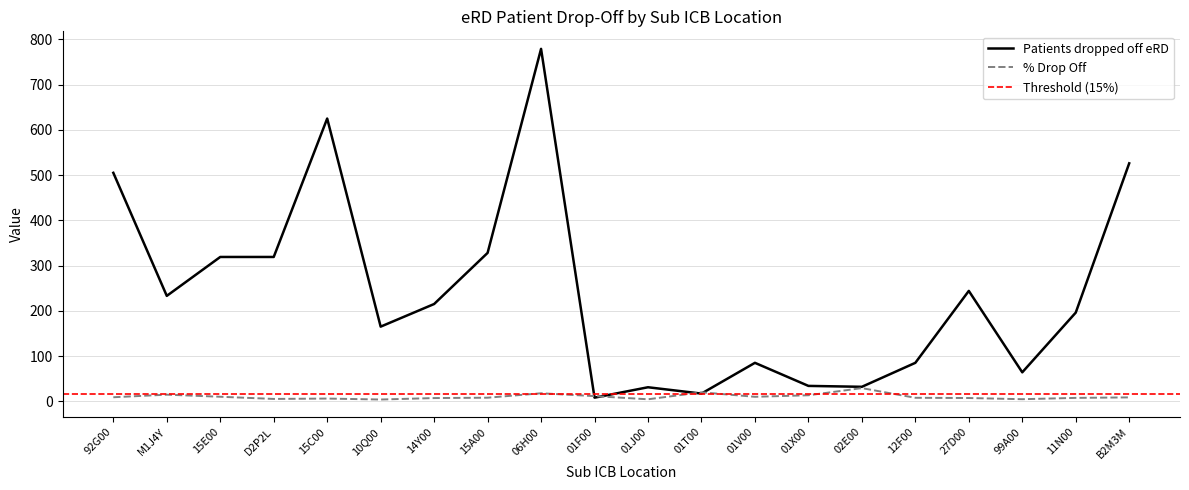

Read the Patients dropped off eRD value at 06H00.

779.0